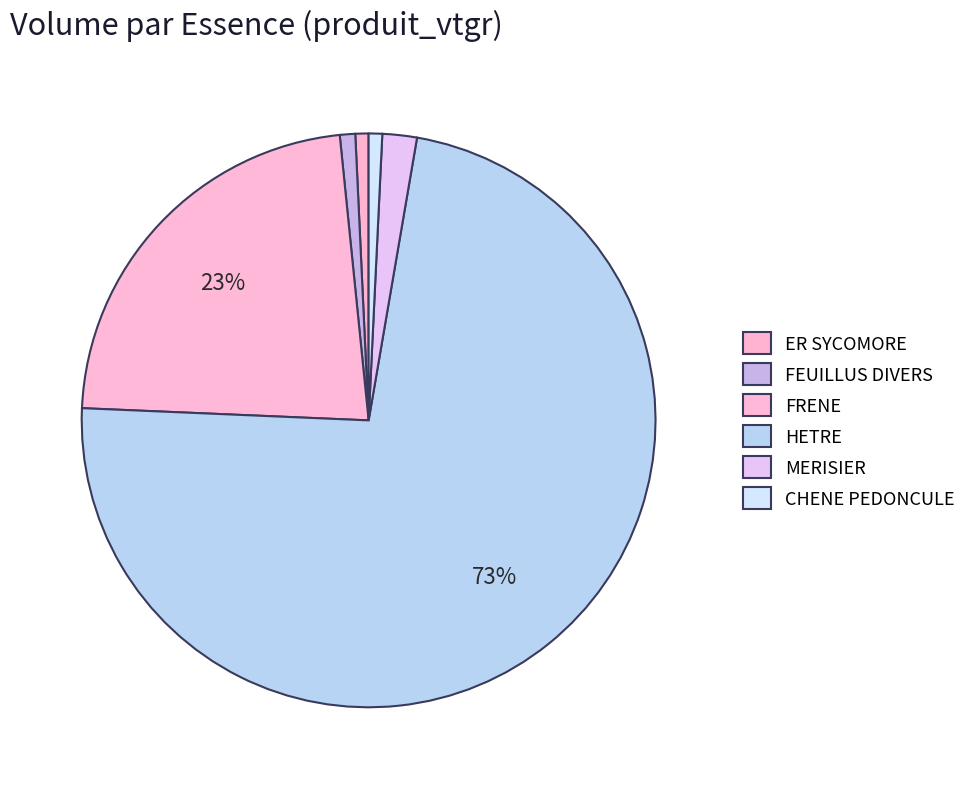

To the nearest percent, what portion does CHENE PEDONCULE represent?

1%